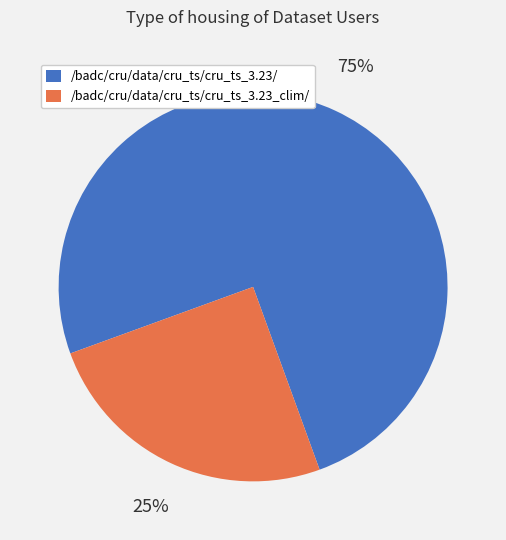

Do /badc/cru/data/cru_ts/cru_ts_3.23/ and /badc/cru/data/cru_ts/cru_ts_3.23_clim/ together represent more than half of the pie?

Yes